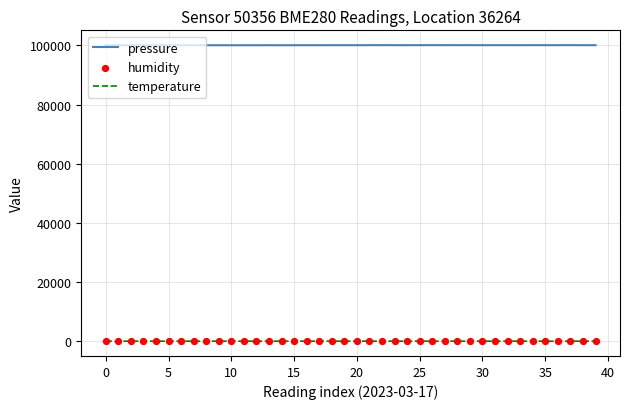

Which series has the largest Y range (max minus min)?

pressure